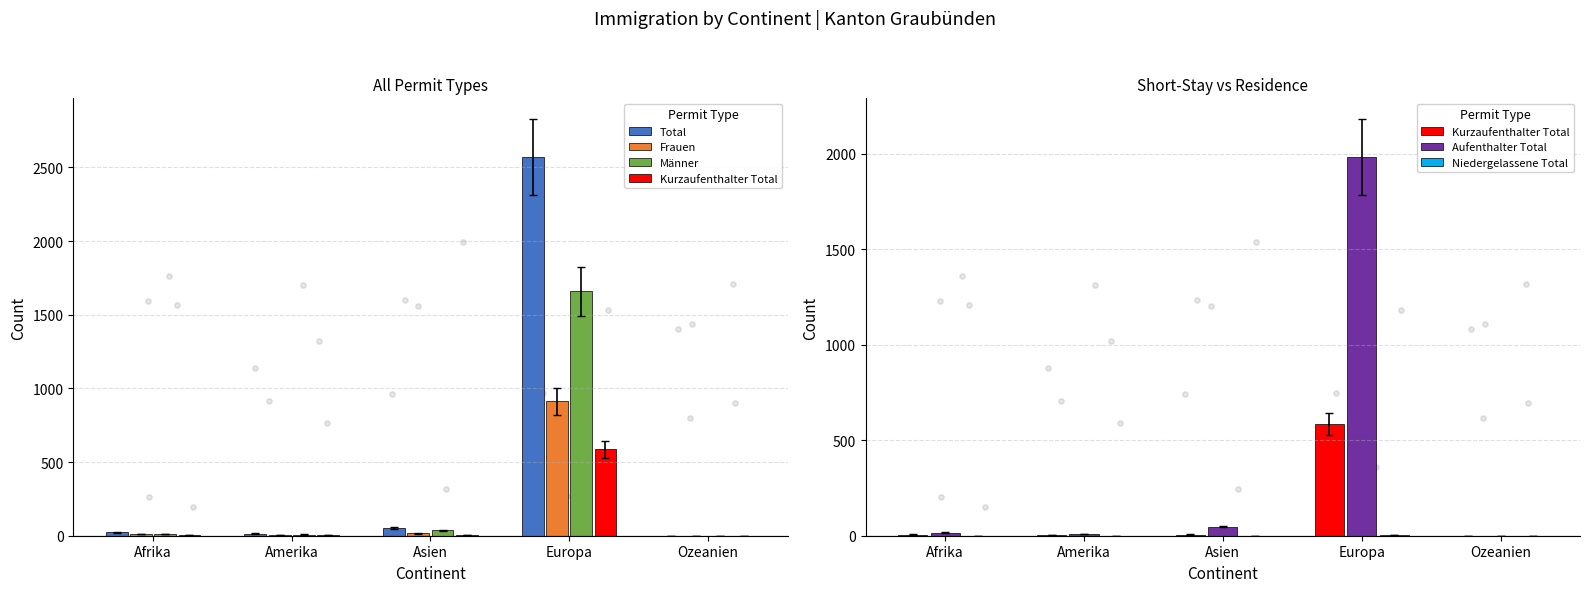

At which category is the sum across all series the highest?

Europa